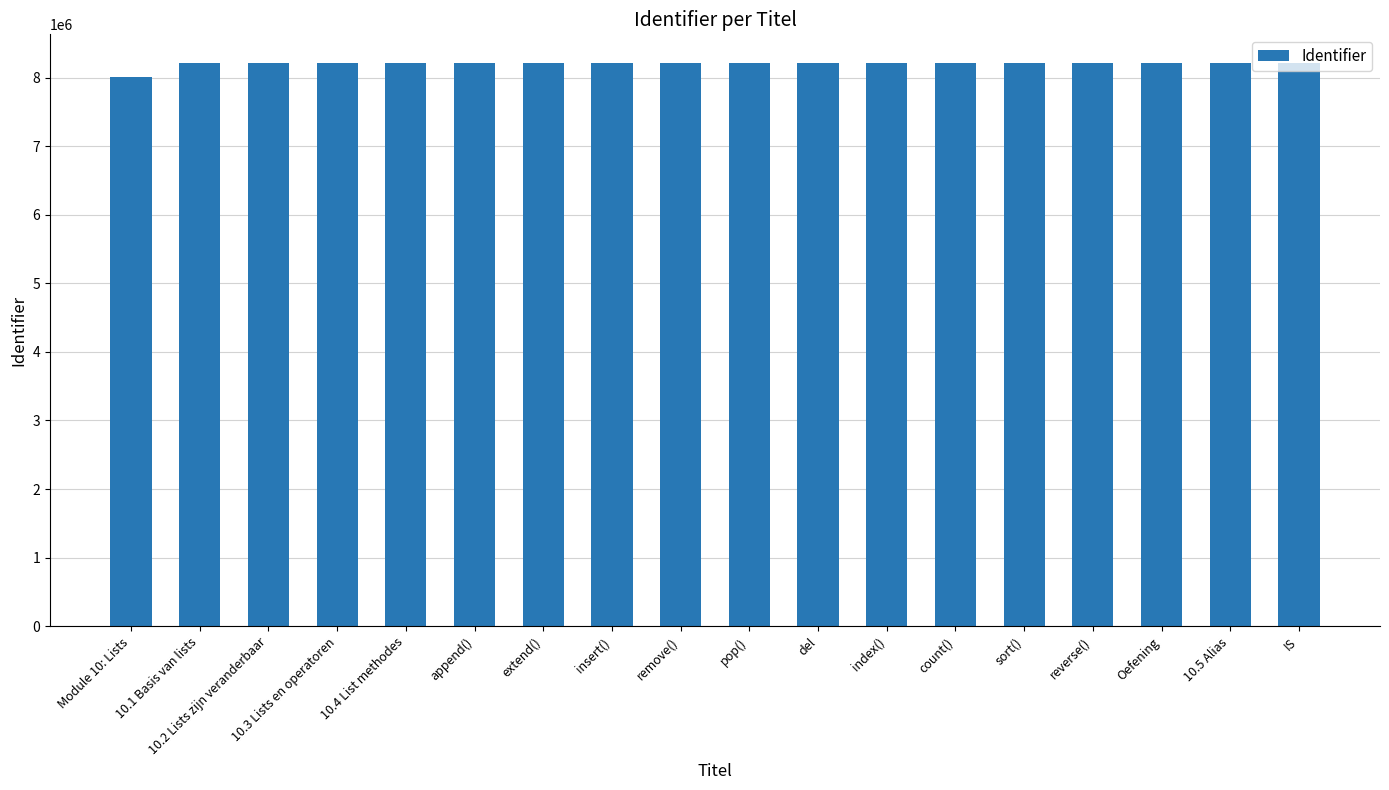

What is the label of the 1st bar from the left?

Module 10: Lists